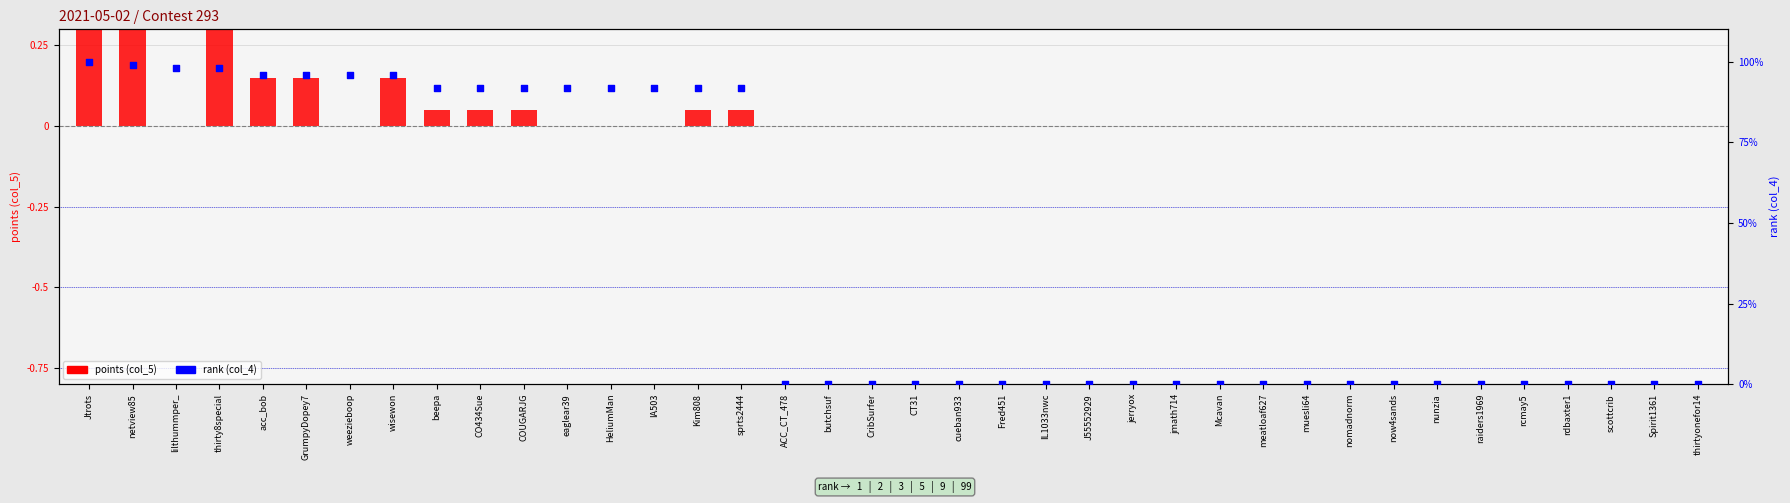

Which series contains the lowest Y value?

points (col_5)